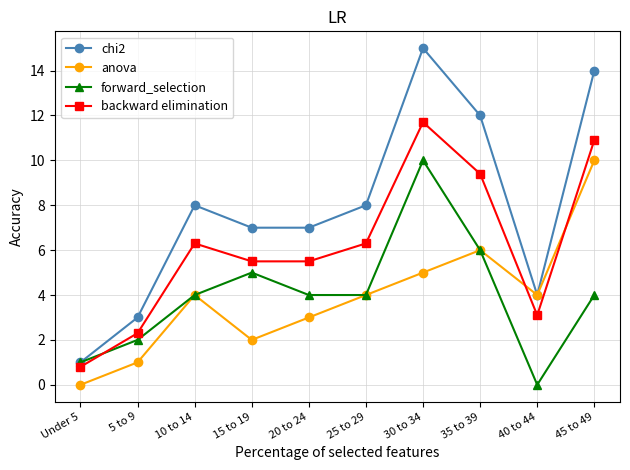

True or false: chi2 has a value of 7.0 at 15 to 19.

True